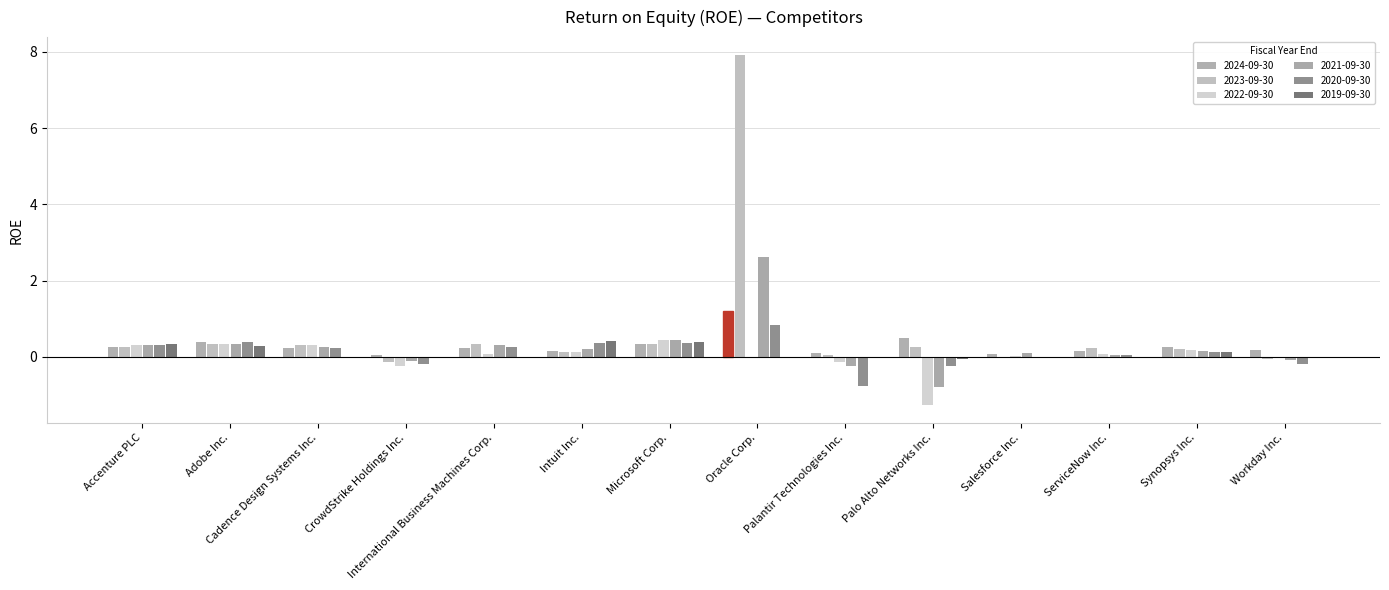

True or false: 2024-09-30 has a value of 0.2 at International Business Machines Corp..

True